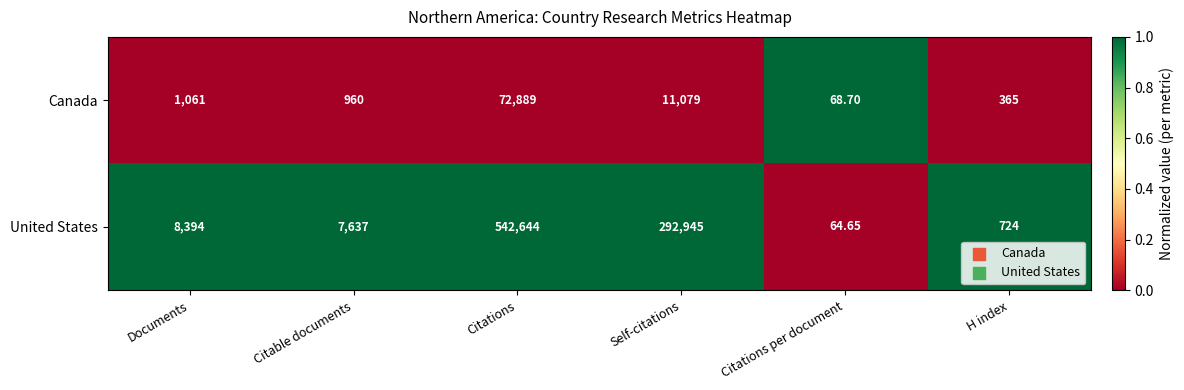

Rank the series at Citations from lowest to highest value.

Canada, United States